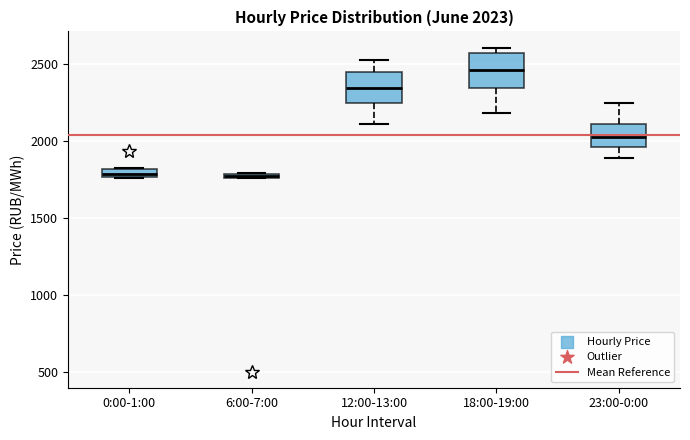

Which box's median line is the highest?

18:00-19:00